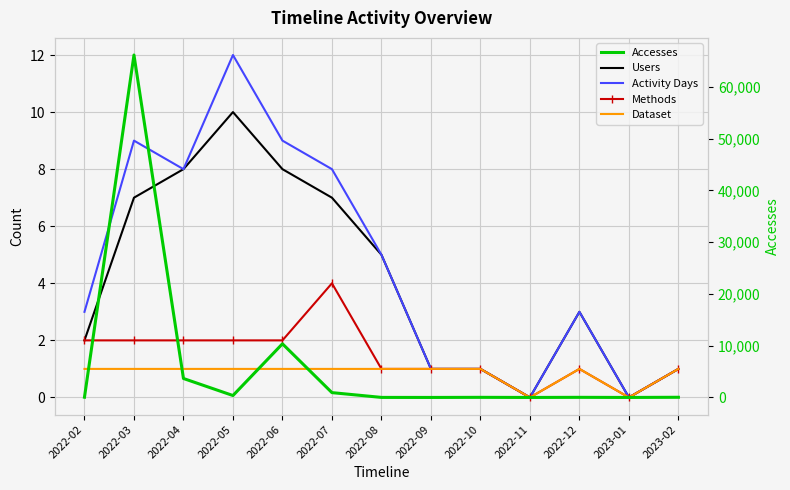

True or false: Users and Activity Days cross at least once.

False